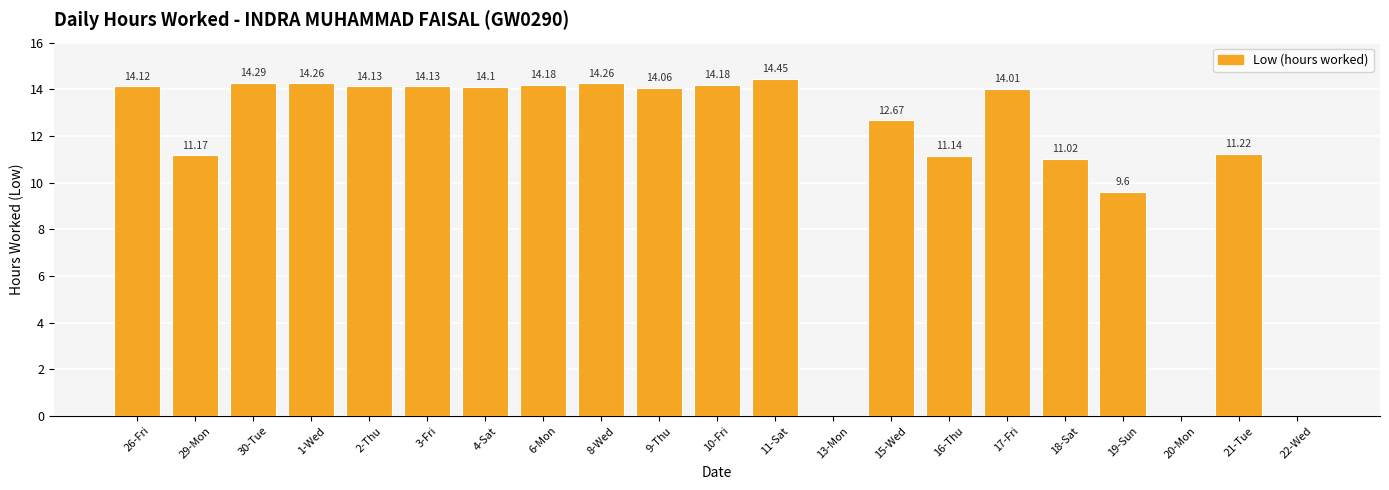

What is the sum of the values at 2-Thu and 8-Wed?

28.4